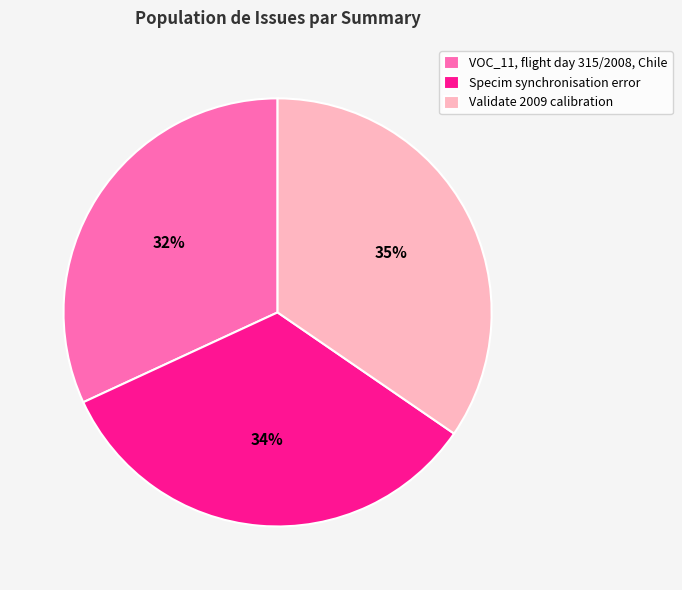

Is there a majority slice in this chart?

No